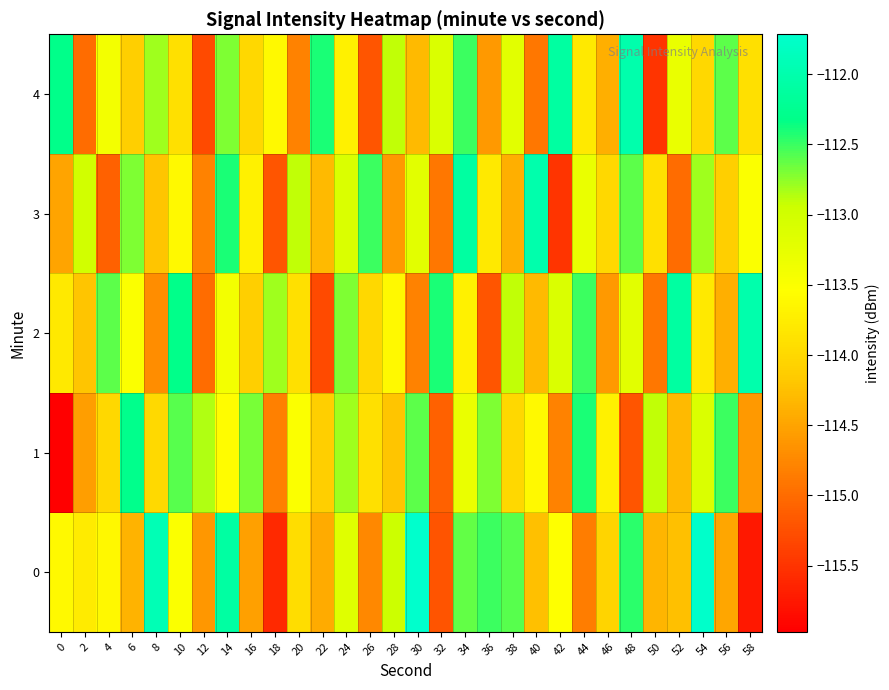

At 14, list the series in order from largest to smallest.

0, 3, 4, 2, 1